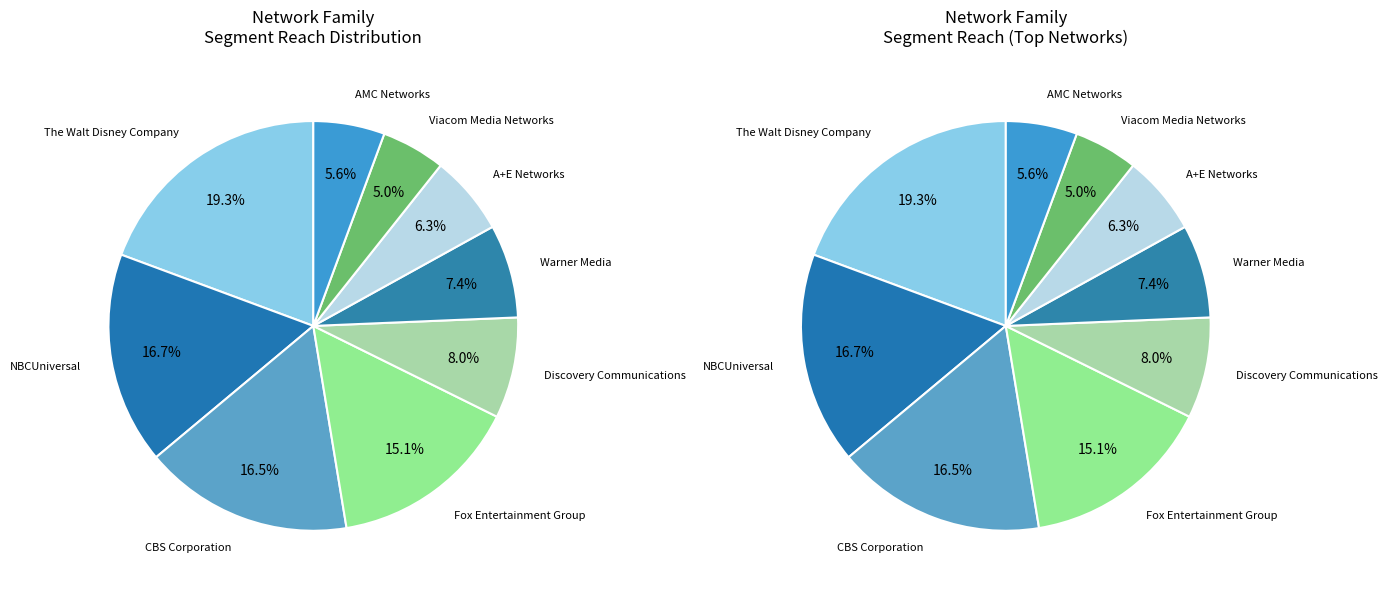

What is the largest slice in the pie chart?

The Walt Disney Company